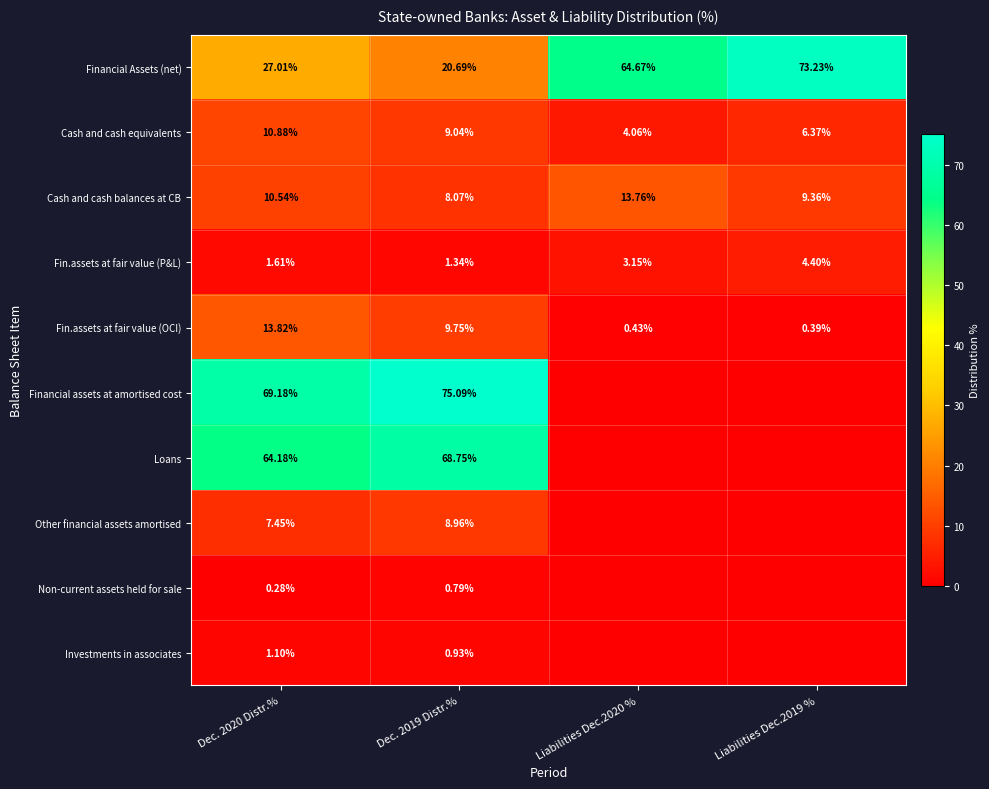

Is the value of Cash and cash equivalents at Dec. 2020 Distr.% greater than the value of Financial assets at amortised cost at Dec. 2020 Distr.%?

No